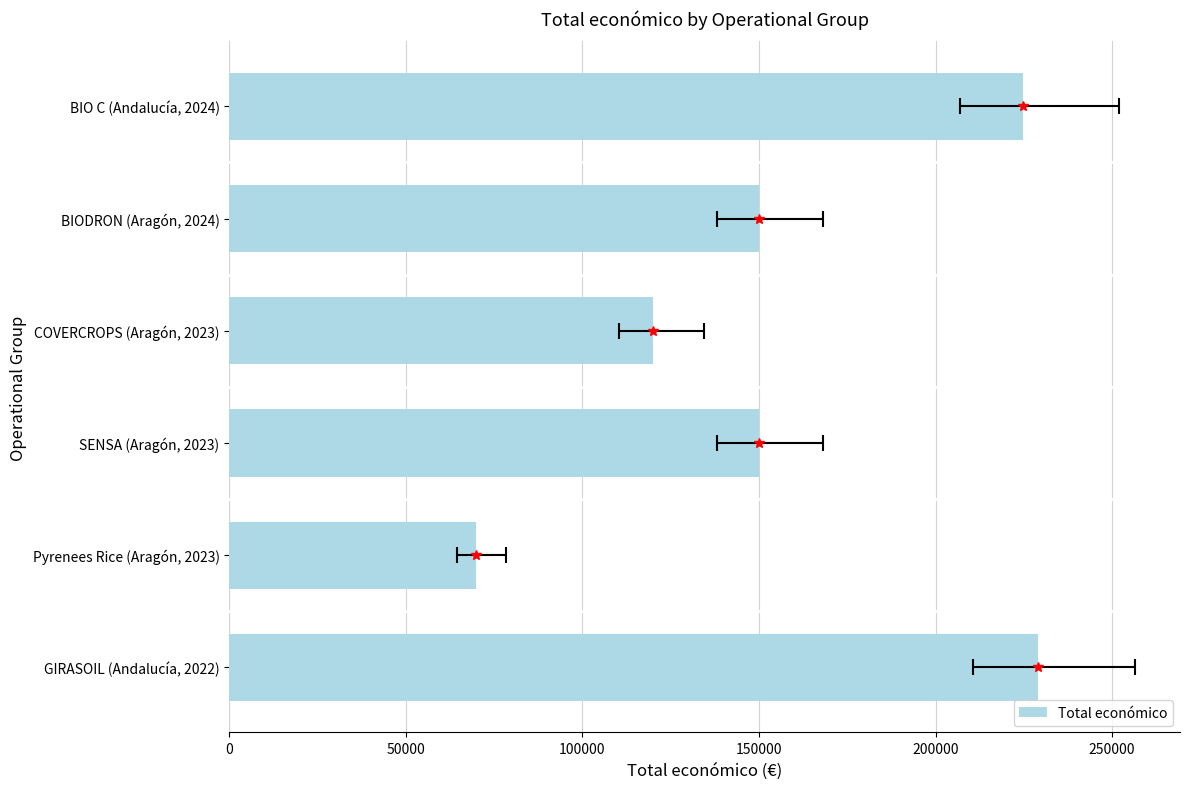

Count the number of data series in this chart.

1